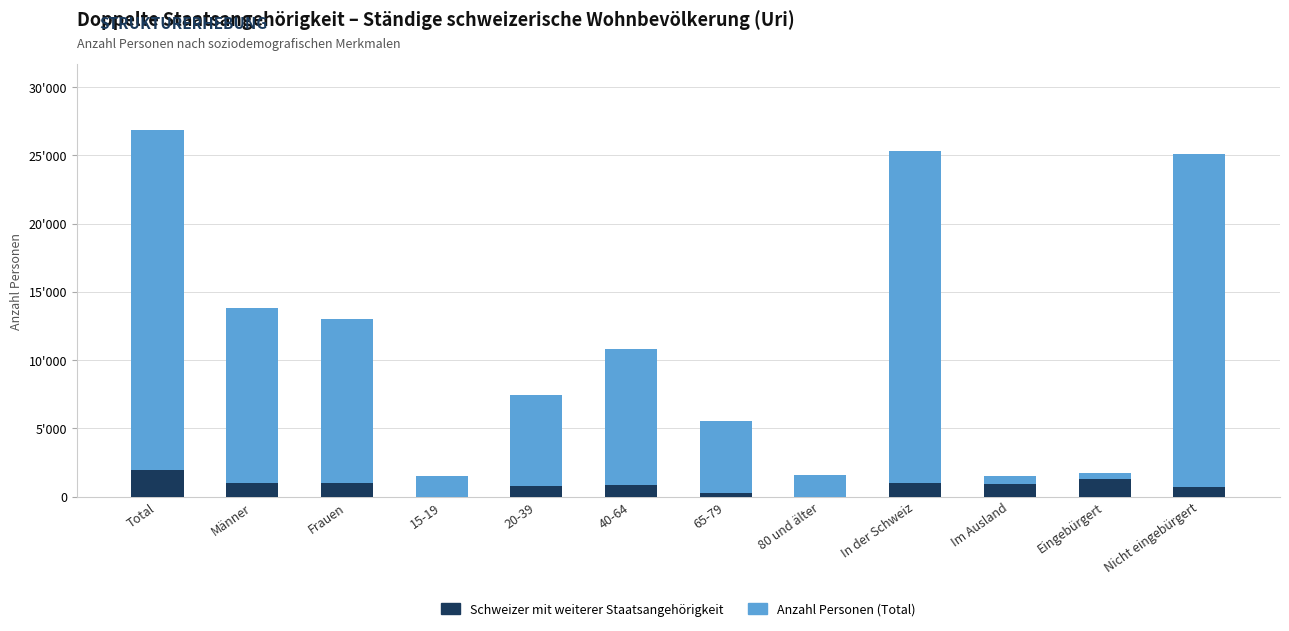

At which category is the sum across all series the highest?

Total